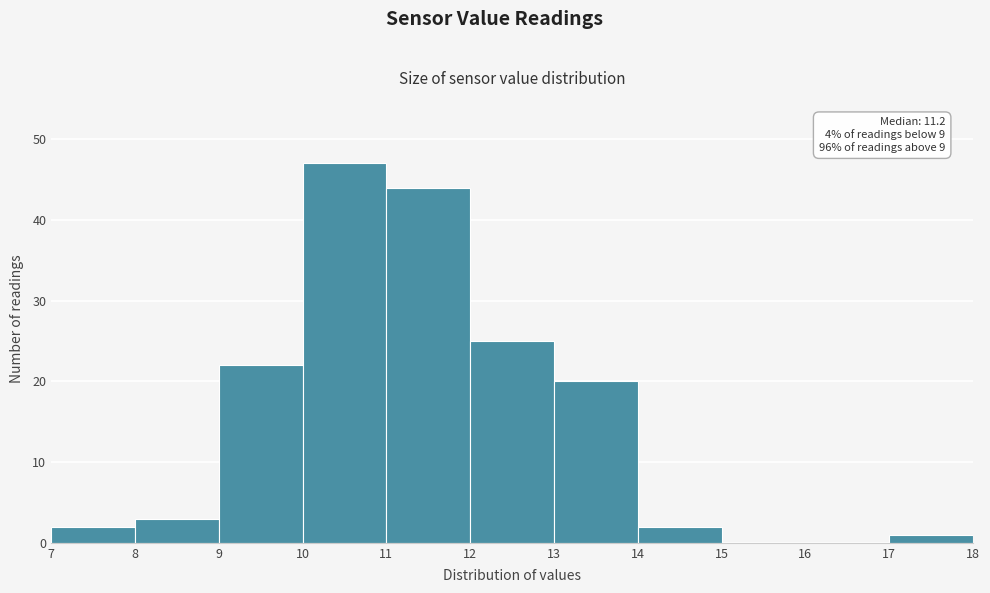

Which range on the x-axis has the tallest bar?

10 to 11